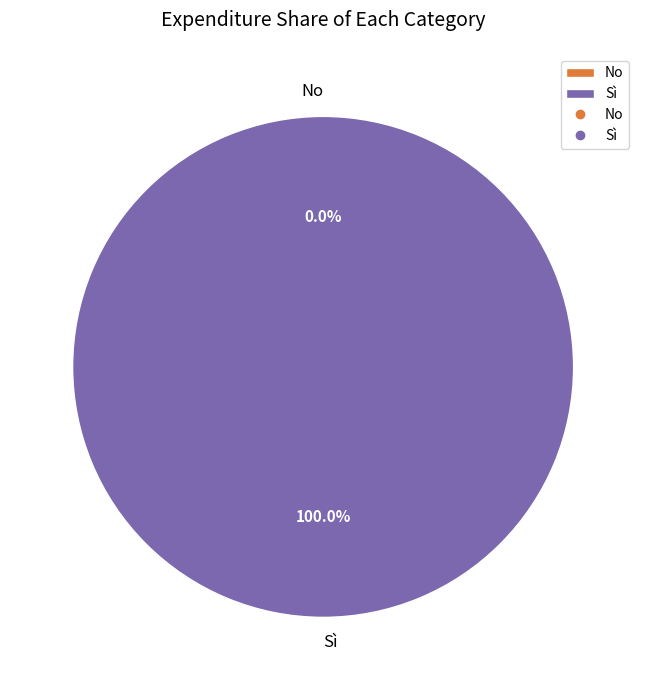

Is it true that Sì is 90% of the pie?

False